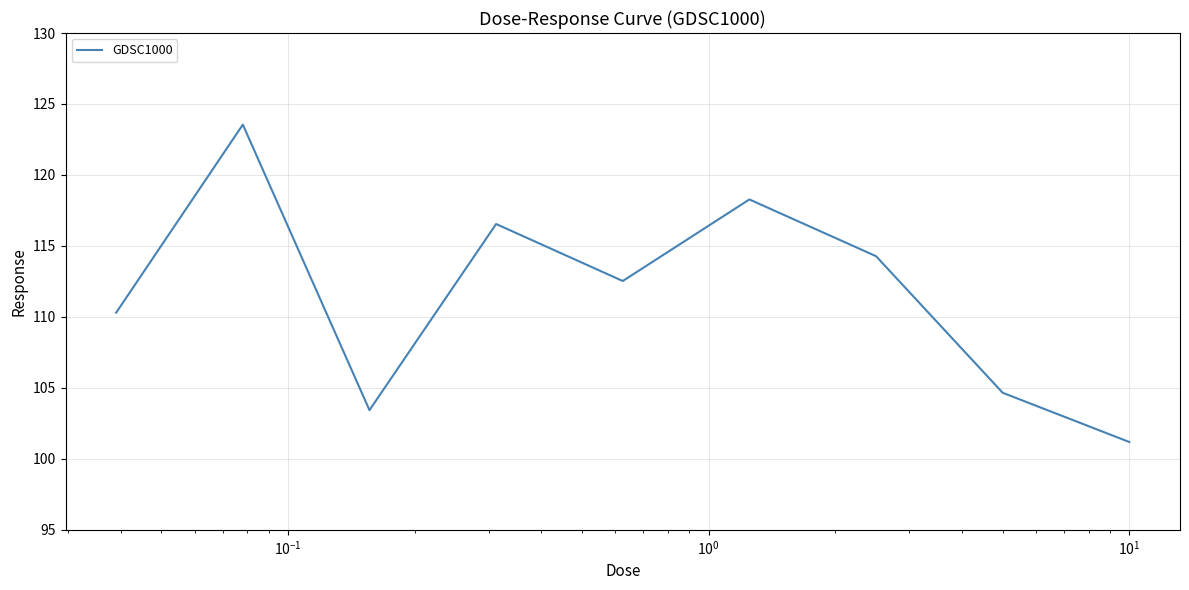

What is the smallest value displayed?

101.2